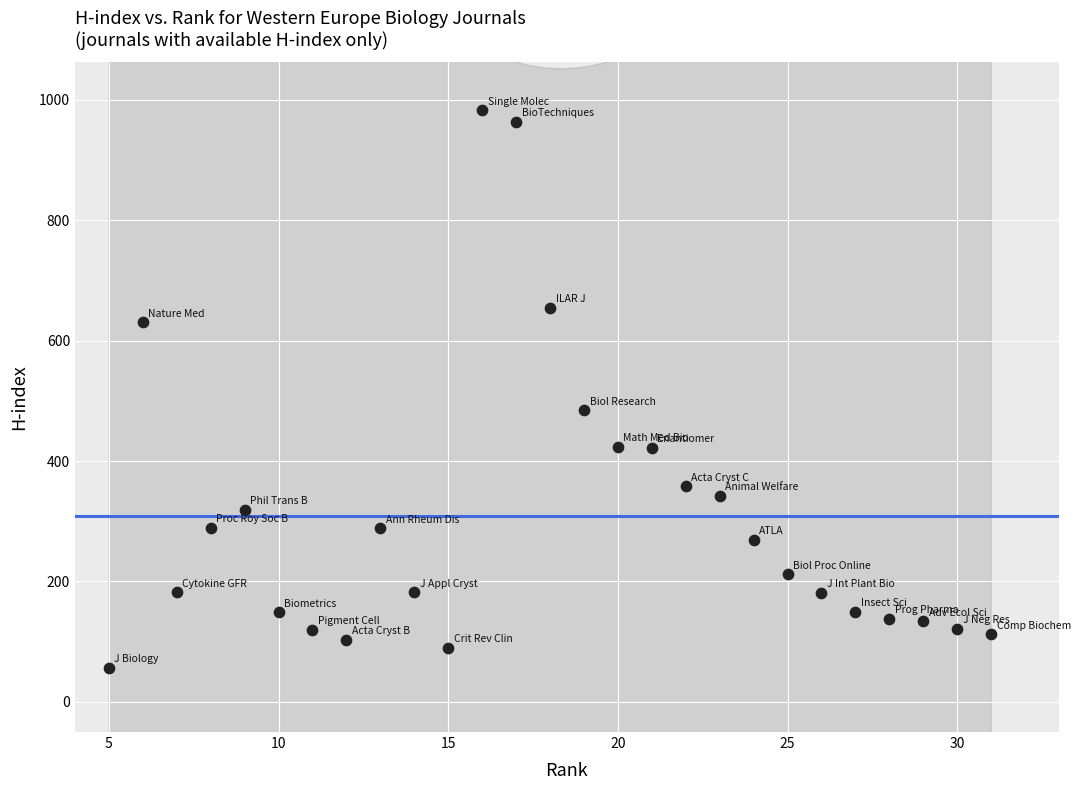

What is the range of X values (max minus min)?

26